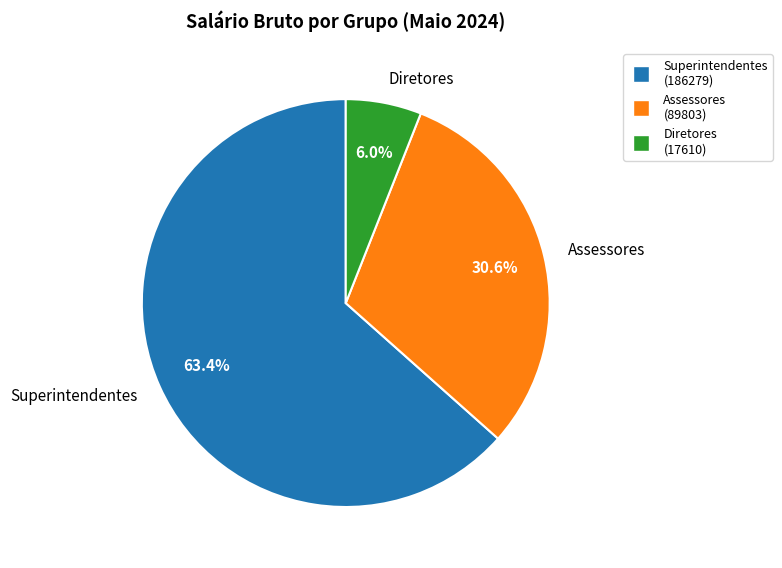

What portion of the pie excludes Superintendentes?

36.6%